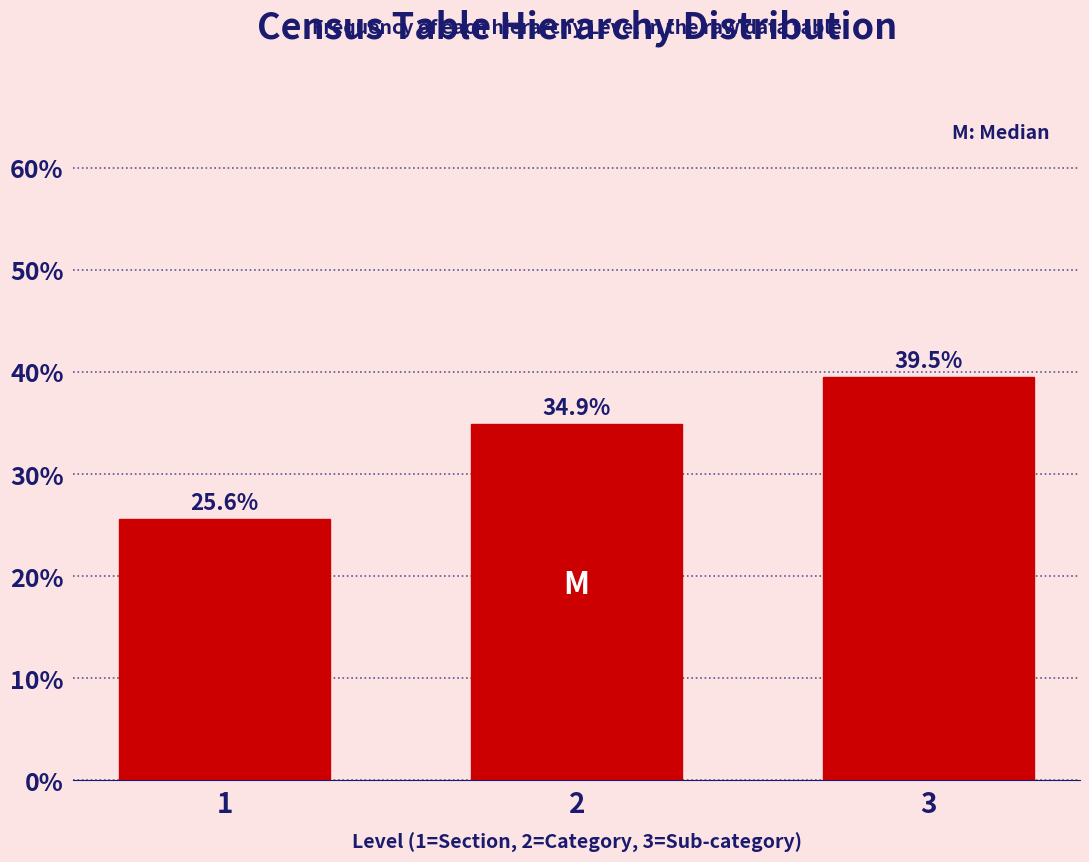

Reading left to right, extract all data points from this chart.

25.6	34.9	39.5